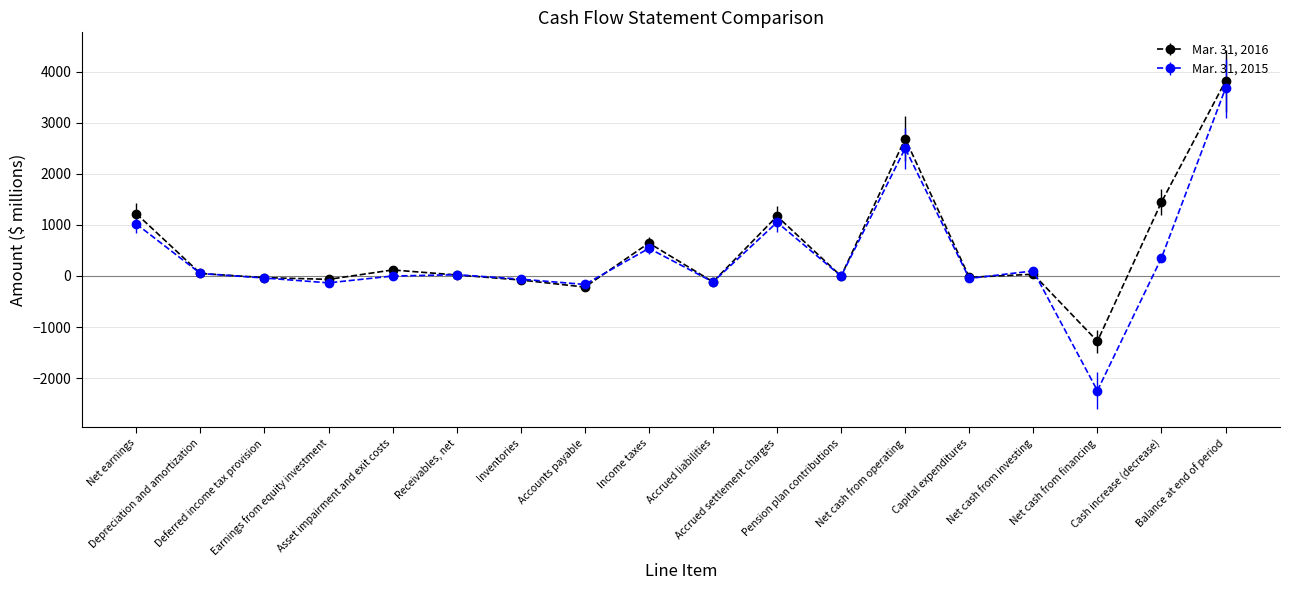

What is the spread (max minus min) of values at Accrued liabilities?

2